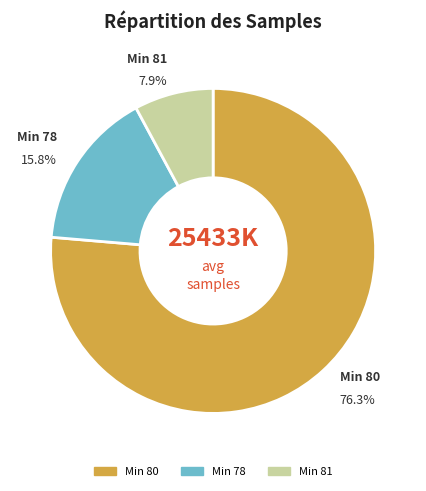

Is there any slice that represents more than half of the pie?

Yes